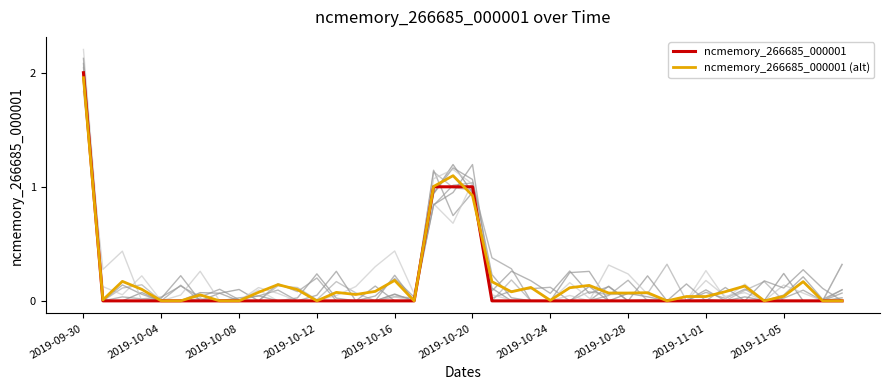

At which category is the sum across all series the highest?

2019-09-30